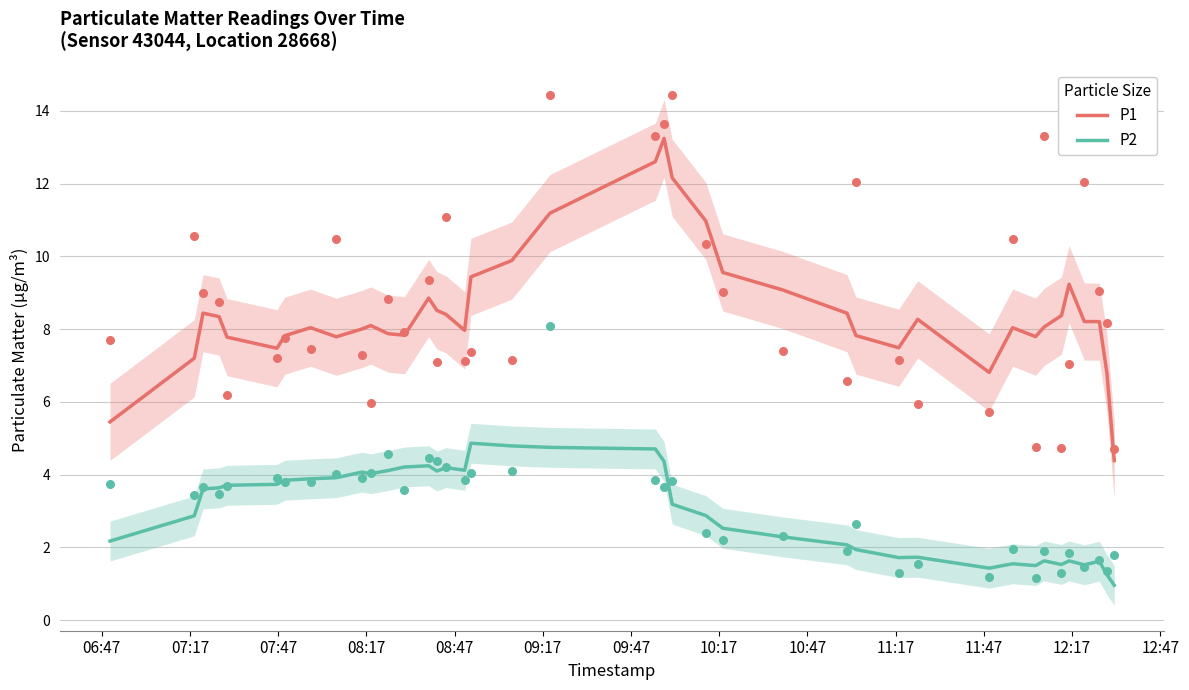

What is the minimum value for P2?

1.0